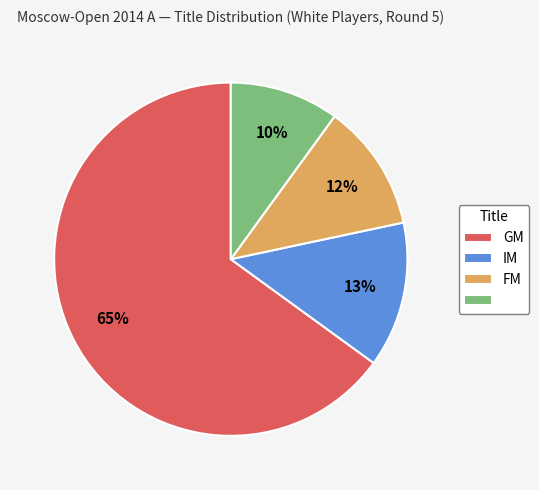

To the nearest percent, what is the average slice percentage?

25%